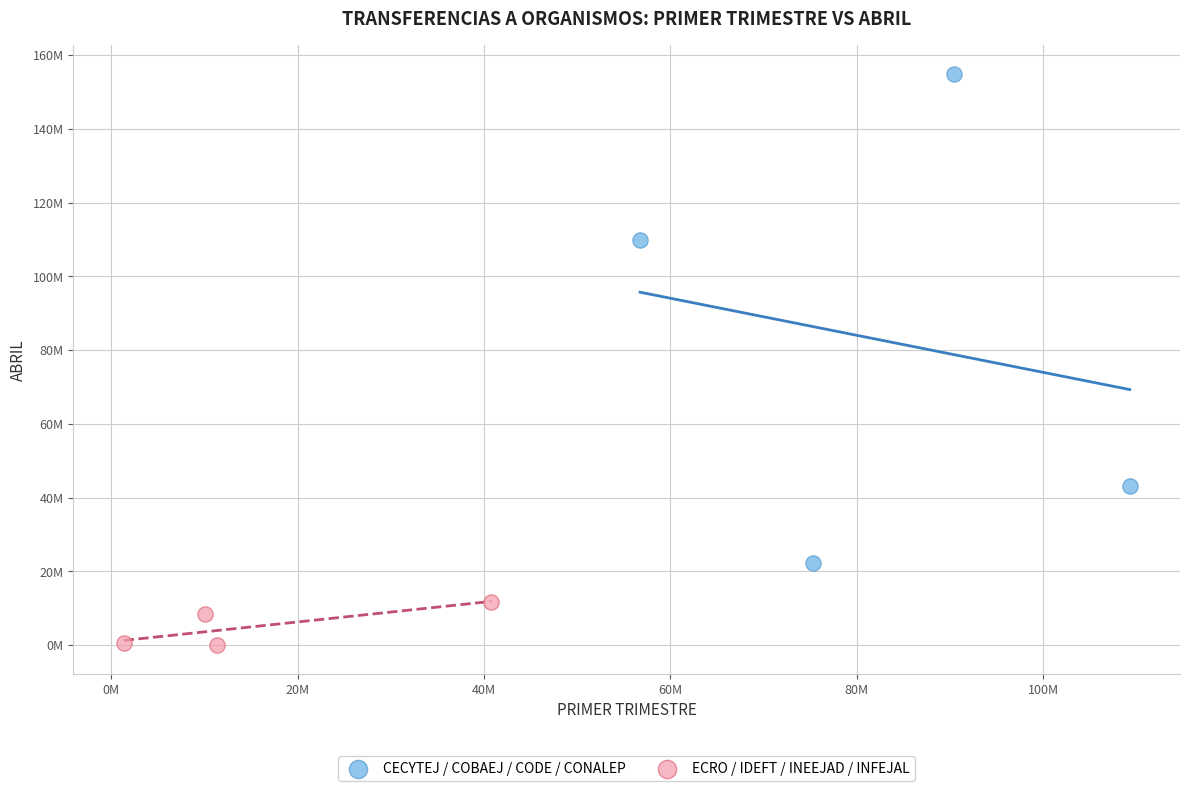

What are all the series names shown in the legend?

CECYTEJ / COBAEJ / CODE / CONALEP, ECRO / IDEFT / INEEJAD / INFEJAL